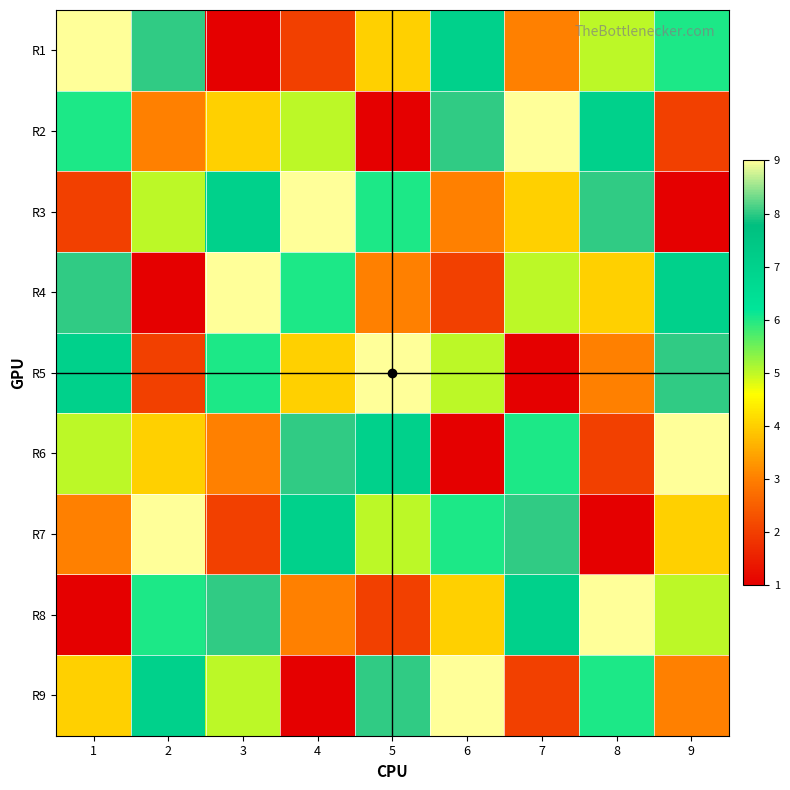

Which category has the highest value across all series?

1